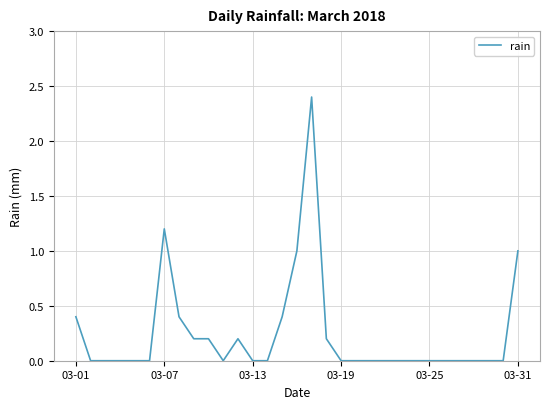

How many series are shown in this chart?

1